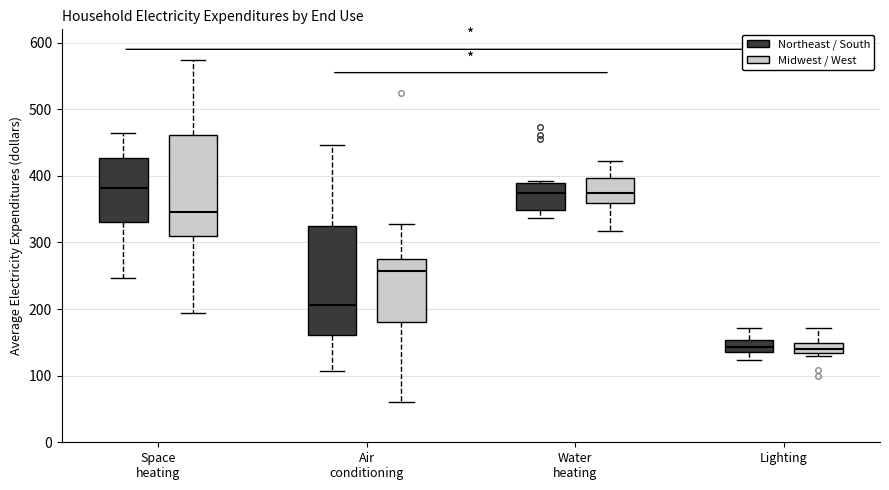

Where does the upper whisker of the box for Air conditioning (Northeast / South) end on the y-axis? The values are not printed on the chart, so give them approximately, as read against the axis.

450